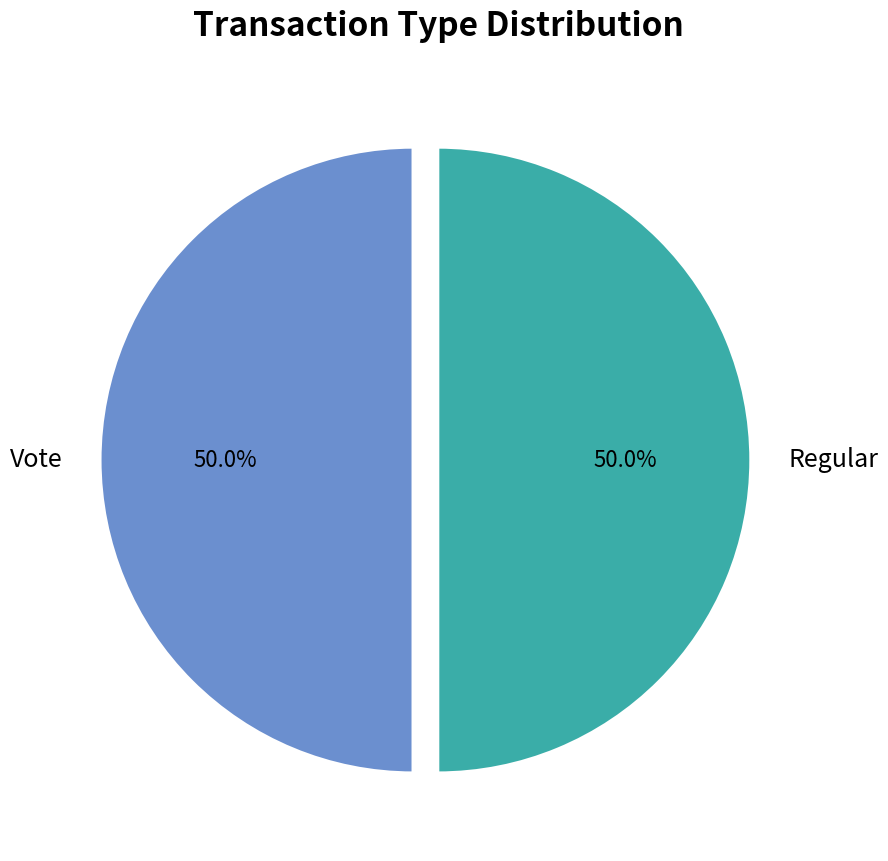

Do Regular and Vote together represent more than half of the pie?

Yes